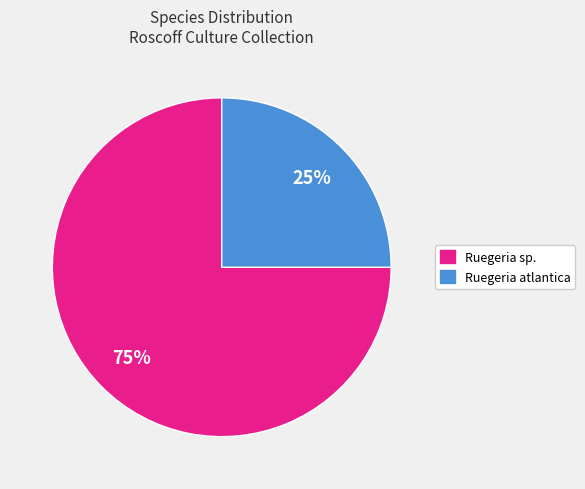

To the nearest percent, what is the average slice percentage?

50%